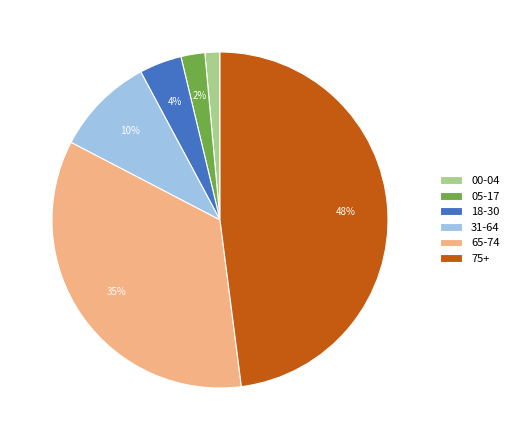

To the nearest percent, what is the combined percentage of 75+ and 65-74?

83%